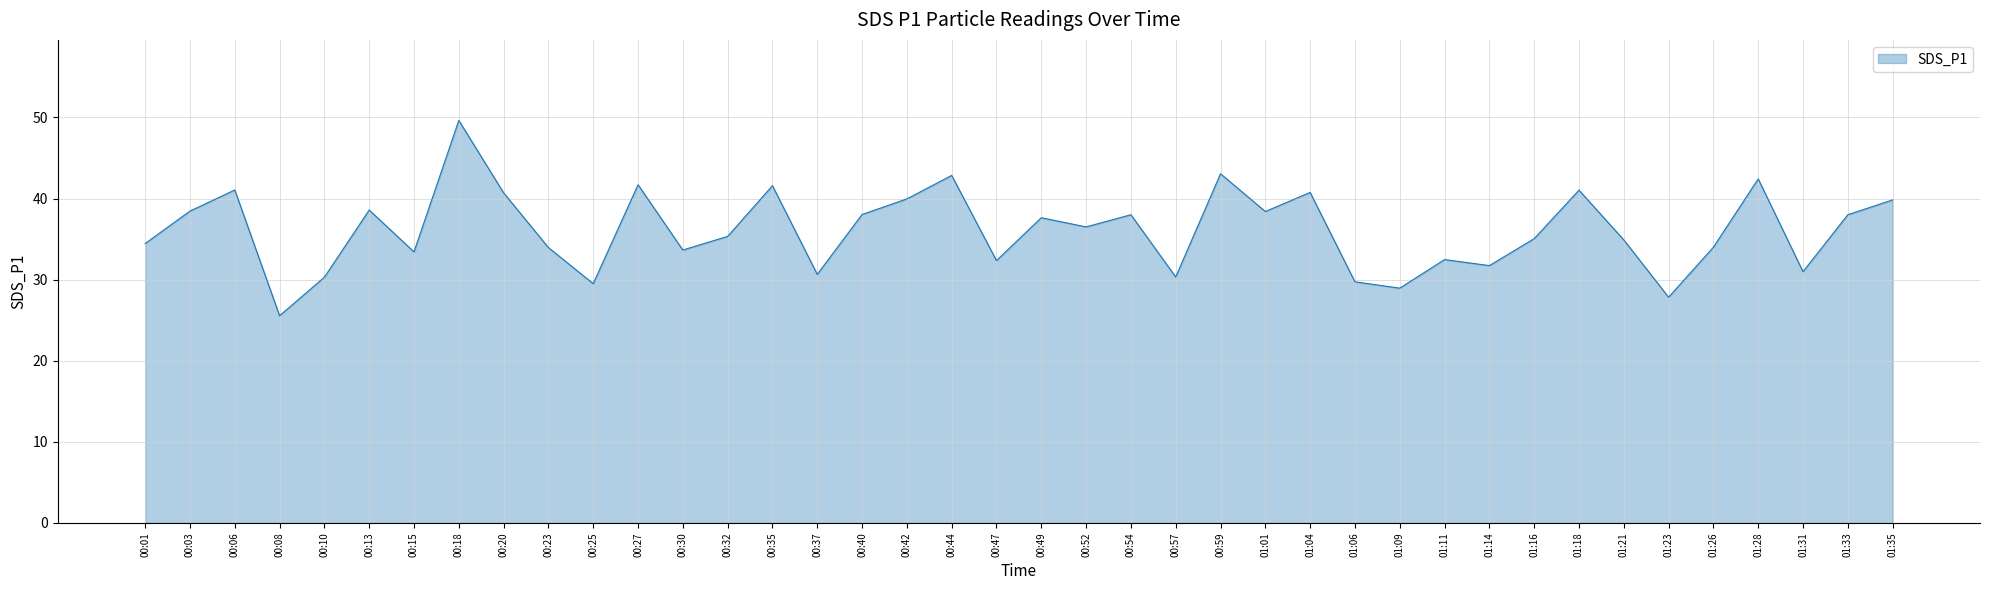

True or false: the data shows 28.9 at 01:09.

True